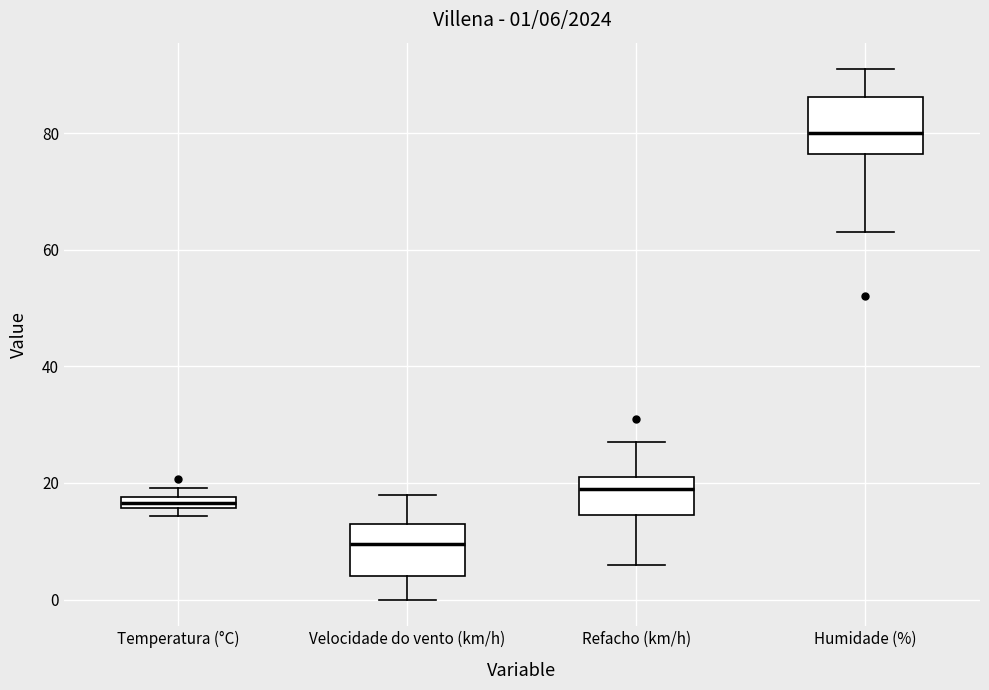

Which box has the lowest median line?

Velocidade do vento (km/h)